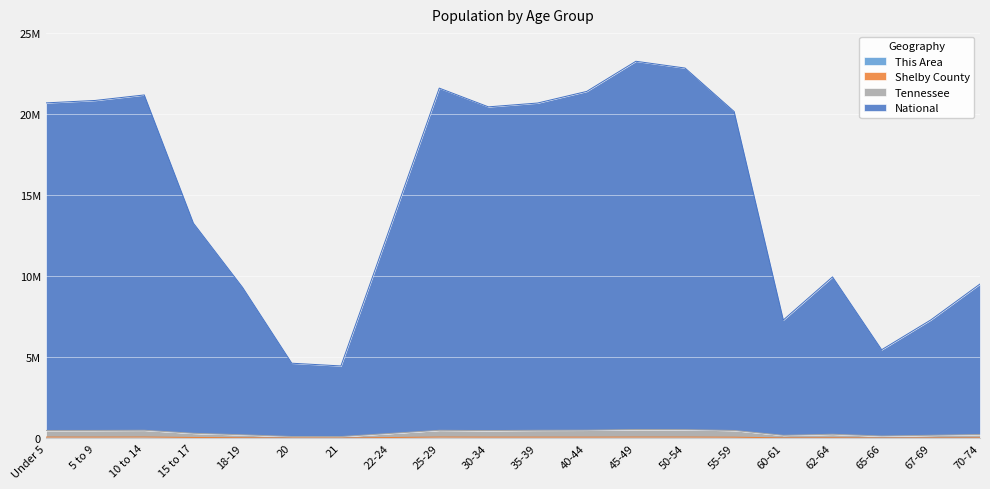

At how many categories does at least one series exceed 6?

17